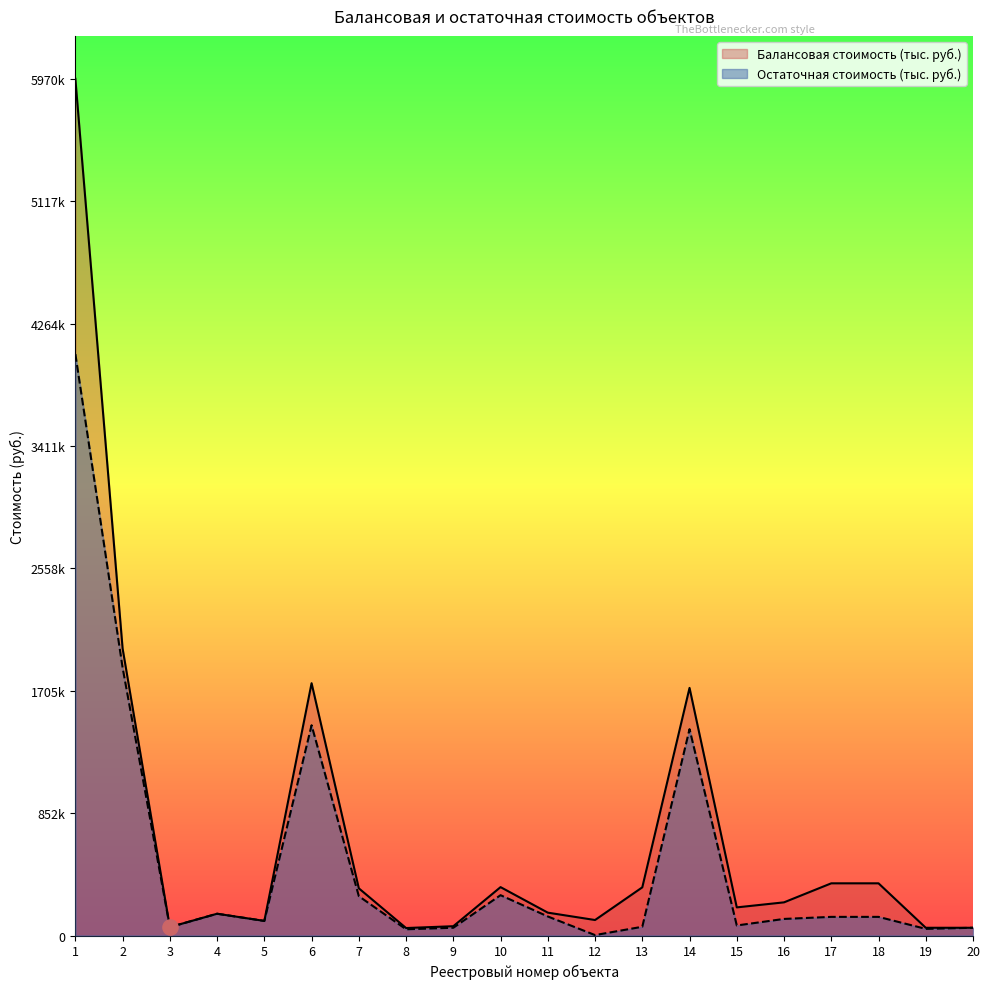

Which series has the widest spread of Y values?

Балансовая стоимость (тыс. руб.)